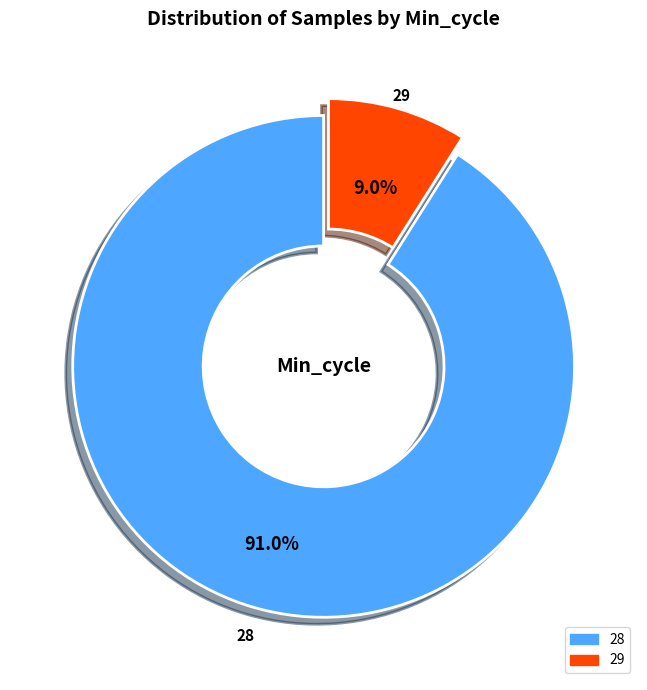

Does any single category account for the majority?

Yes